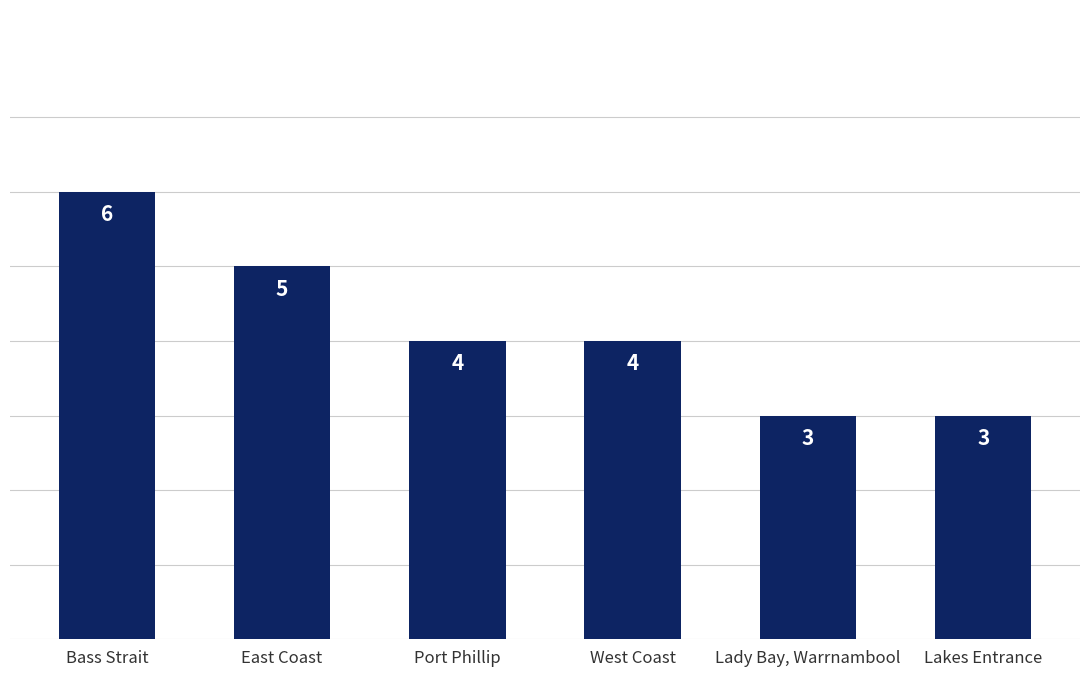

Read the value at West Coast.

4